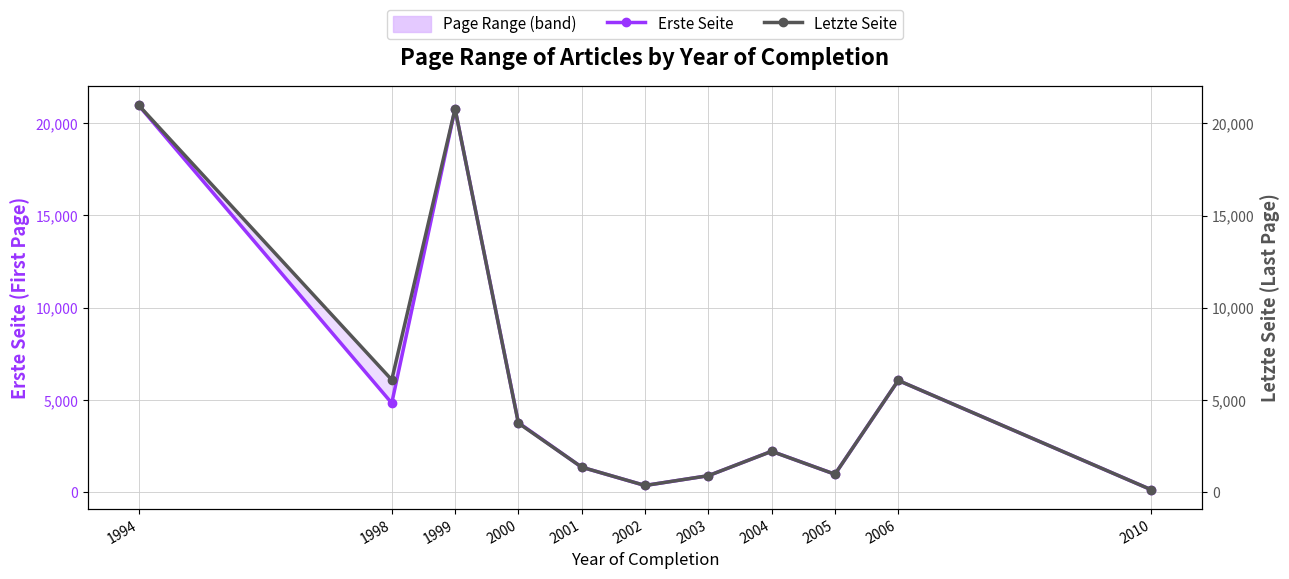

What is the minimum value shown in the chart?

135